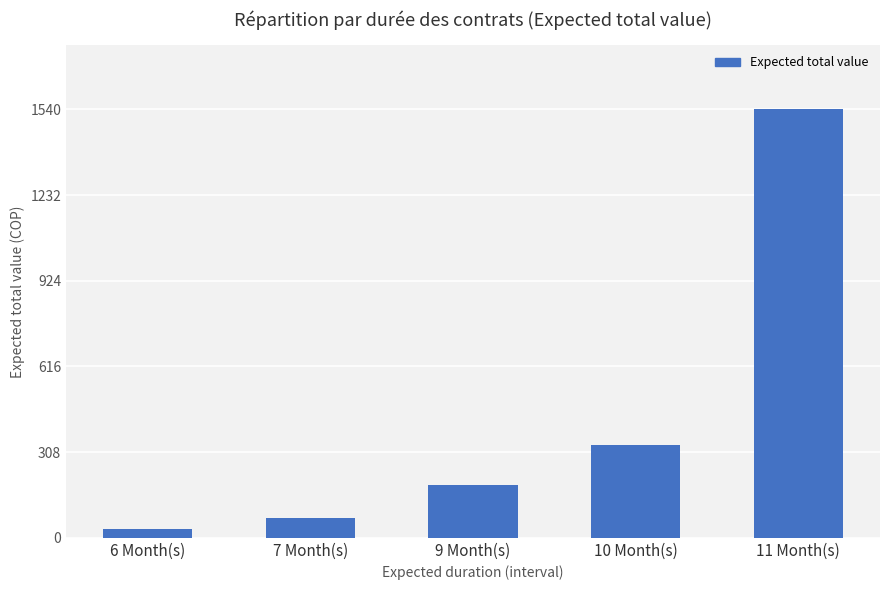

What is the average value?

433180000